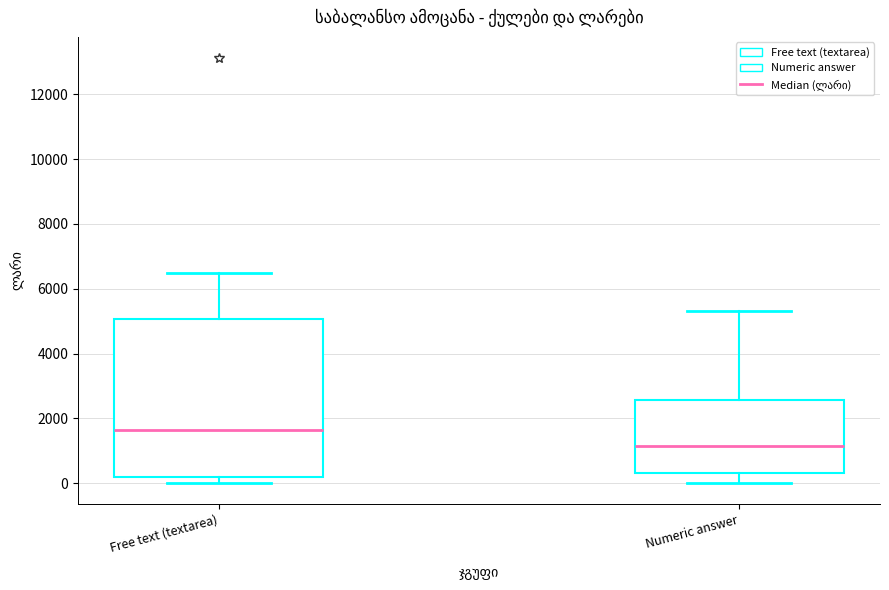

Reading left to right, transcribe this box plot: for each box, give where its median line is, the range the box spans, and where its two whiskers end, as read against the y-axis. The values are not printed on the chart, so give them approximately, as read against the axis.

Free text (textarea): median 1600, box 200 to 5000, whiskers 0 to 6600
Numeric answer: median 1200, box 400 to 2600, whiskers 0 to 5400